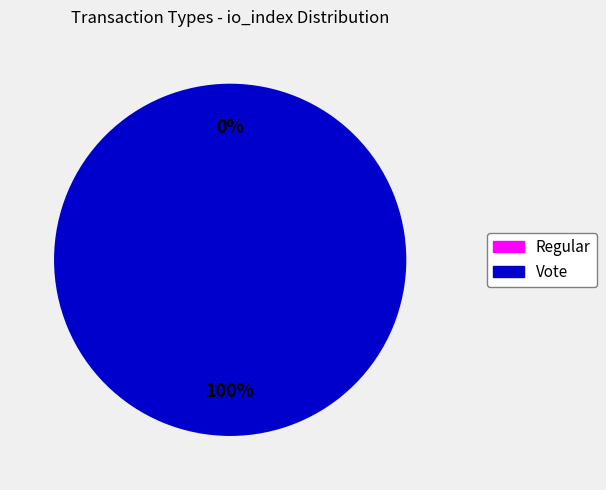

What percentage do Vote and Regular together represent?

100.0%